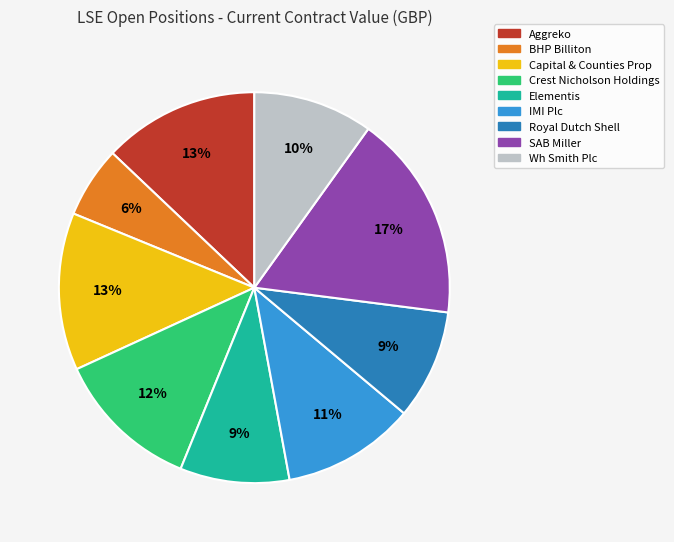

Does any single category account for the majority?

No